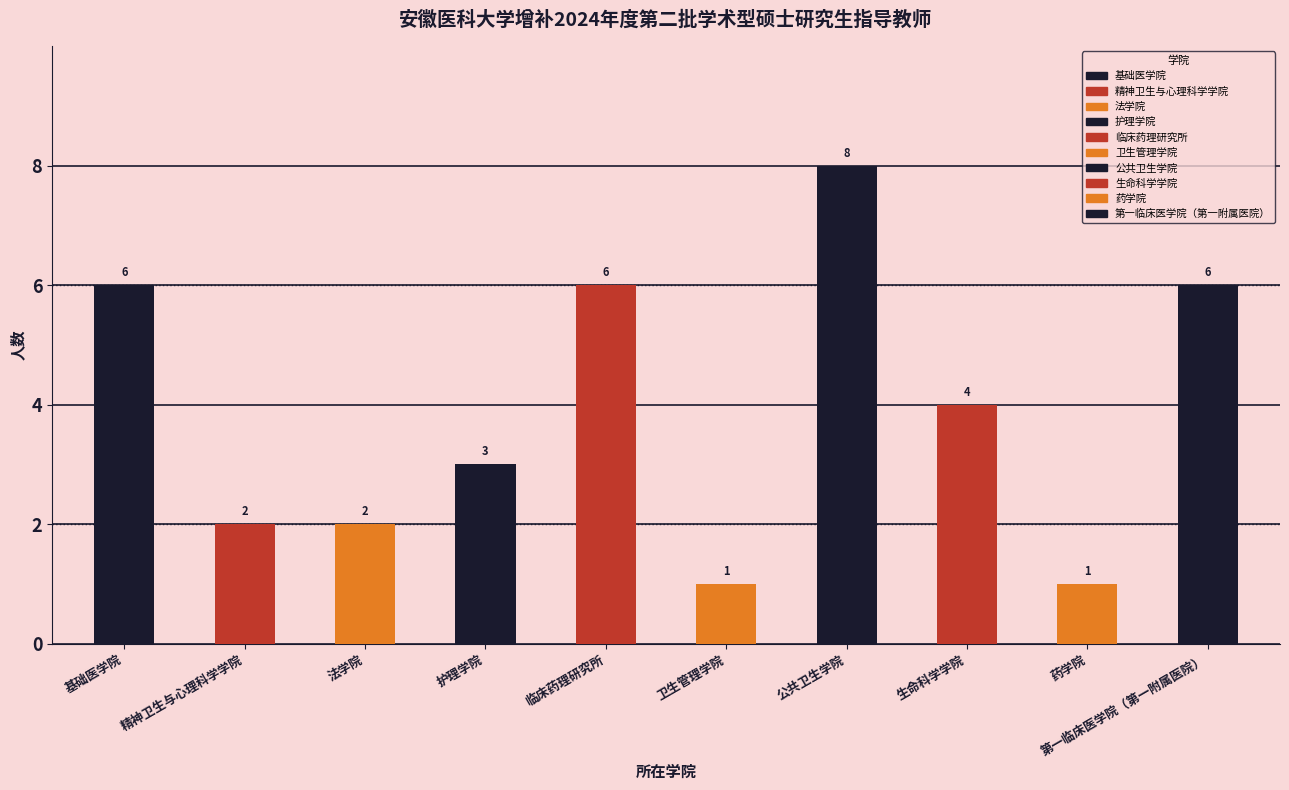

List the labels in order of value, largest first.

公共卫生学院, 基础医学院, 临床药理研究所, 第一临床医学院（第一附属医院）, 生命科学学院, 护理学院, 精神卫生与心理科学学院, 法学院, 卫生管理学院, 药学院